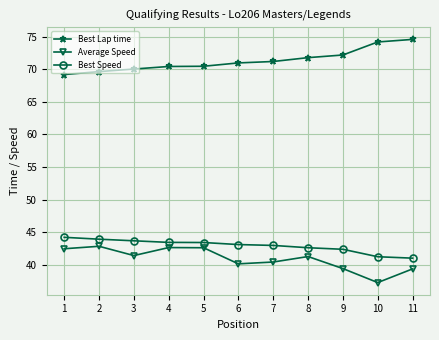

What is the difference between the Best Lap time values at 9 and 5?

1.7